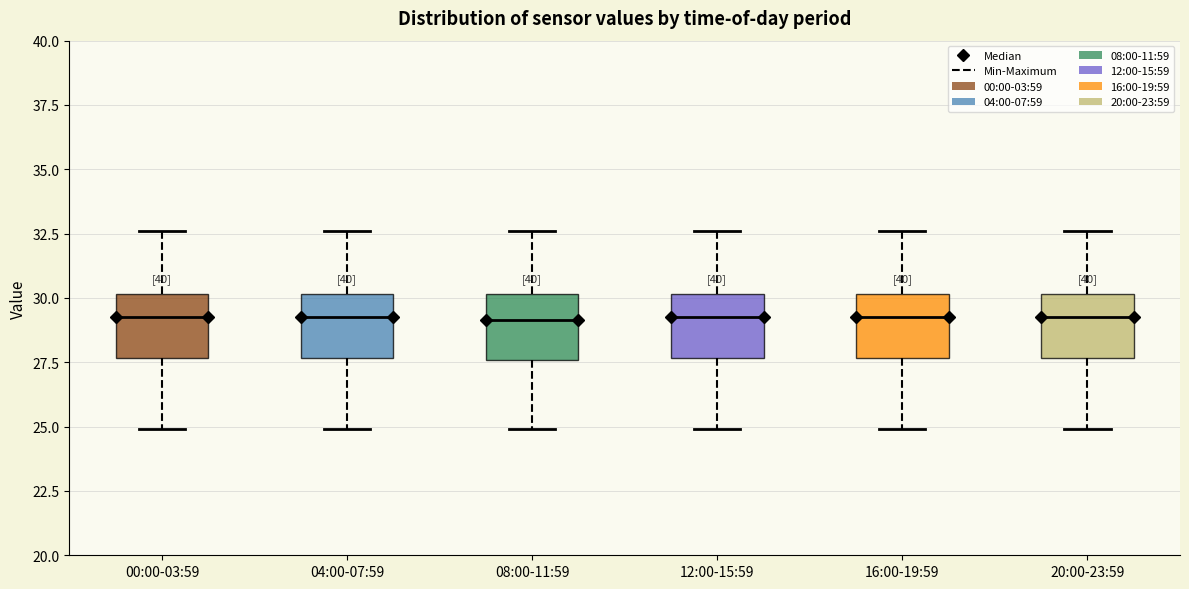

Where does the lower whisker of the box for 16:00-19:59 end on the y-axis? The values are not printed on the chart, so give them approximately, as read against the axis.

25.0